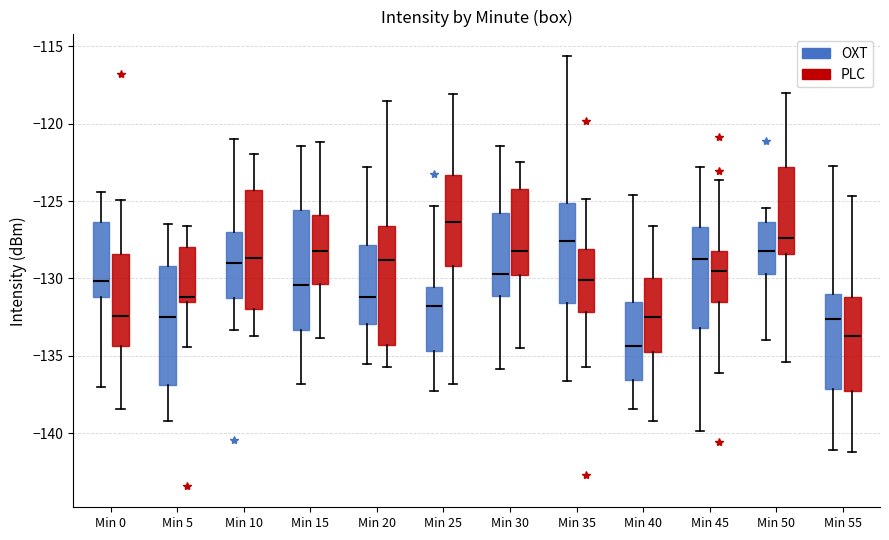

Reading left to right, read every box against the y-axis: the position of its median line, the range the box covers, and the ends of its whiskers. The values are not printed on the chart, so give them approximately, as read against the axis.

Min 0 (OXT): median -130.0, box -131.0 to -126.5, whiskers -137.0 to -124.5
Min 0 (PLC): median -132.5, box -134.5 to -128.5, whiskers -138.5 to -125.0
Min 5 (OXT): median -132.5, box -137.0 to -129.0, whiskers -139.0 to -126.5
Min 5 (PLC): median -131.0, box -131.5 to -128.0, whiskers -134.5 to -126.5
Min 10 (OXT): median -129.0, box -131.5 to -127.0, whiskers -133.5 to -121.0
Min 10 (PLC): median -128.5, box -132.0 to -124.5, whiskers -133.5 to -122.0
Min 15 (OXT): median -130.5, box -133.5 to -125.5, whiskers -137.0 to -121.5
Min 15 (PLC): median -128.0, box -130.5 to -126.0, whiskers -134.0 to -121.0
Min 20 (OXT): median -131.0, box -133.0 to -128.0, whiskers -135.5 to -123.0
Min 20 (PLC): median -129.0, box -134.5 to -126.5, whiskers -135.5 to -118.5
Min 25 (OXT): median -132.0, box -134.5 to -130.5, whiskers -137.5 to -125.5
Min 25 (PLC): median -126.5, box -129.0 to -123.5, whiskers -137.0 to -118.0
Min 30 (OXT): median -129.5, box -131.0 to -125.5, whiskers -136.0 to -121.5
Min 30 (PLC): median -128.0, box -130.0 to -124.0, whiskers -134.5 to -122.5
Min 35 (OXT): median -127.5, box -131.5 to -125.0, whiskers -136.5 to -115.5
Min 35 (PLC): median -130.0, box -132.0 to -128.0, whiskers -135.5 to -125.0
Min 40 (OXT): median -134.5, box -136.5 to -131.5, whiskers -138.5 to -124.5
Min 40 (PLC): median -132.5, box -134.5 to -130.0, whiskers -139.0 to -126.5
Min 45 (OXT): median -128.5, box -133.0 to -126.5, whiskers -140.0 to -123.0
Min 45 (PLC): median -129.5, box -131.5 to -128.0, whiskers -136.0 to -123.5
Min 50 (OXT): median -128.0, box -129.5 to -126.5, whiskers -134.0 to -125.5
Min 50 (PLC): median -127.5, box -128.5 to -123.0, whiskers -135.5 to -118.0
Min 55 (OXT): median -132.5, box -137.0 to -131.0, whiskers -141.0 to -122.5
Min 55 (PLC): median -133.5, box -137.5 to -131.0, whiskers -141.0 to -124.5